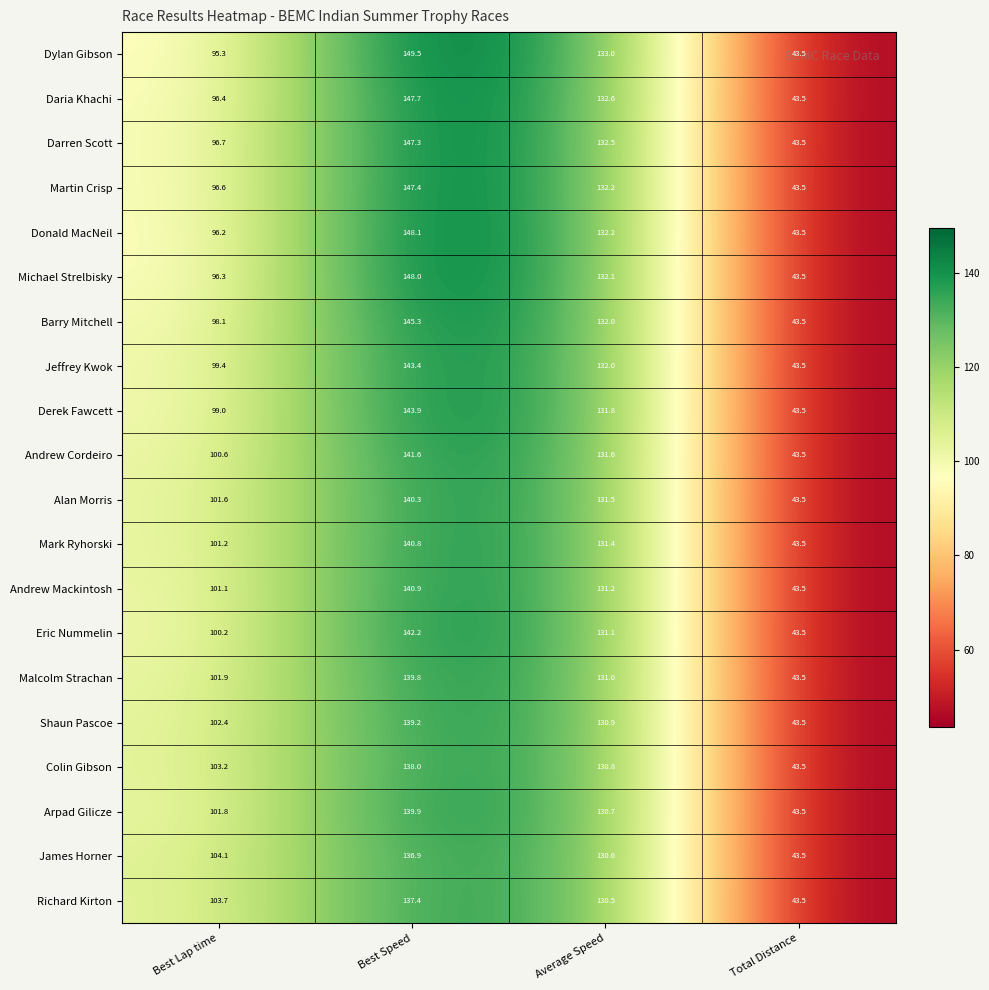

Which series has the largest total across all categories?

Dylan Gibson